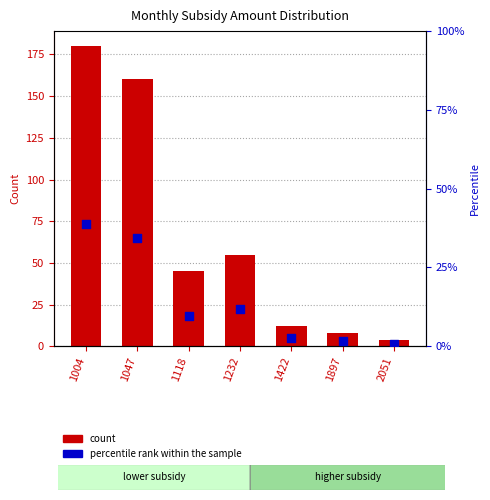

Is the value of percentile rank within the sample at 1004 greater than the value of count at 1047?

No